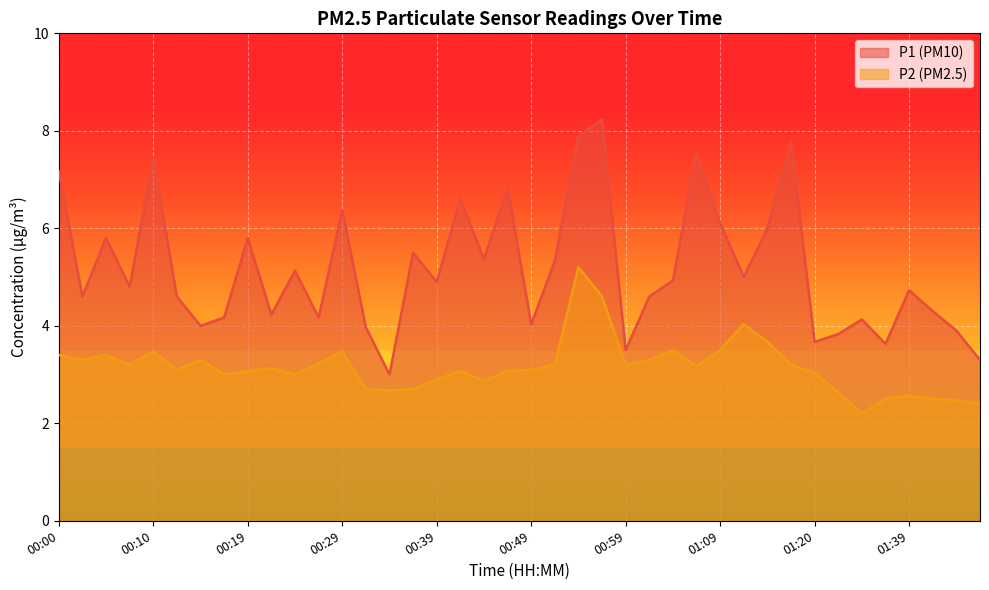

Which series has the largest total across all categories?

P1